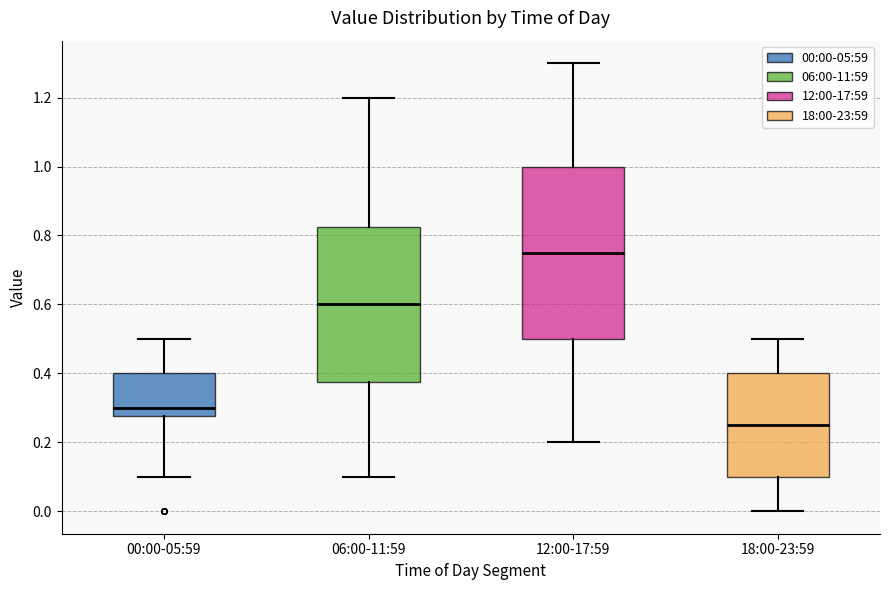

Reading left to right, read every box against the y-axis: the position of its median line, the range the box covers, and the ends of its whiskers. The values are not printed on the chart, so give them approximately, as read against the axis.

00:00-05:59: median 0.30, box 0.28 to 0.40, whiskers 0.10 to 0.50
06:00-11:59: median 0.60, box 0.38 to 0.82, whiskers 0.10 to 1.20
12:00-17:59: median 0.76, box 0.50 to 1.00, whiskers 0.20 to 1.30
18:00-23:59: median 0.26, box 0.10 to 0.40, whiskers 0.00 to 0.50